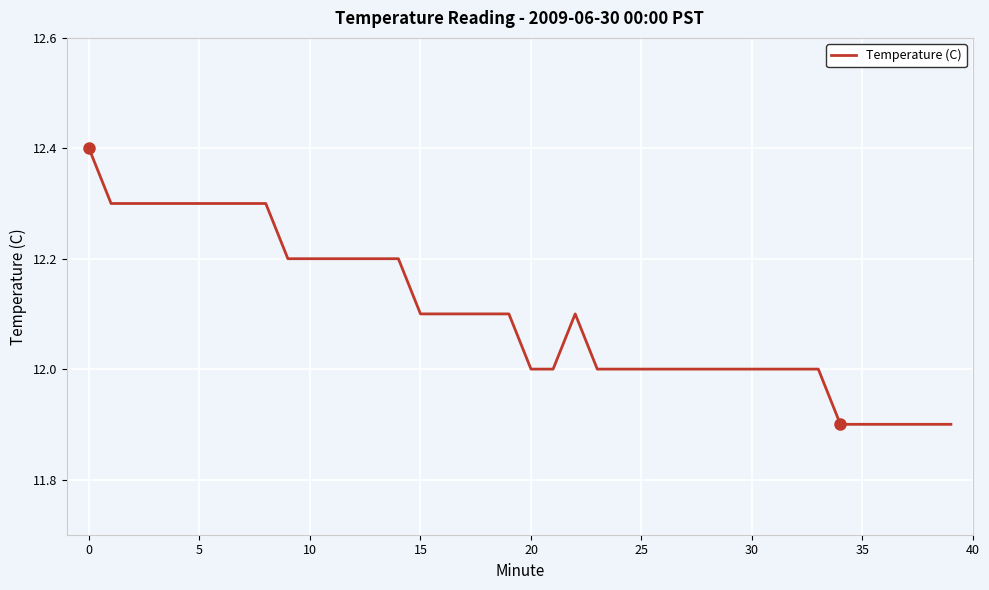

What is the smallest value displayed?

11.9